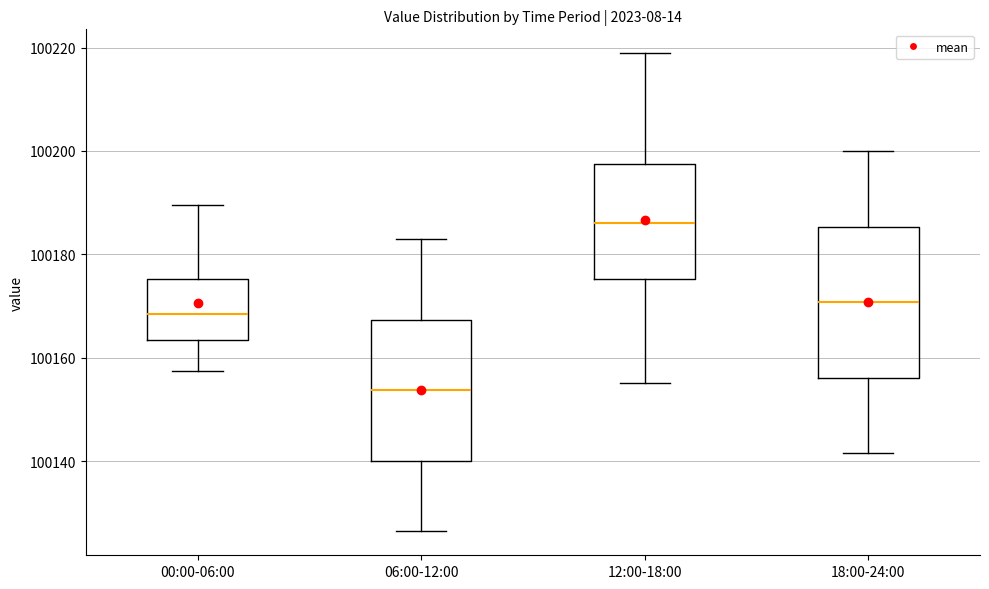

Reading left to right, read every box against the y-axis: the position of its median line, the range the box covers, and the ends of its whiskers. The values are not printed on the chart, so give them approximately, as read against the axis.

00:00-06:00: median 100168, box 100164 to 100176, whiskers 100158 to 100190
06:00-12:00: median 100154, box 100140 to 100168, whiskers 100126 to 100184
12:00-18:00: median 100186, box 100176 to 100198, whiskers 100156 to 100218
18:00-24:00: median 100170, box 100156 to 100186, whiskers 100142 to 100200